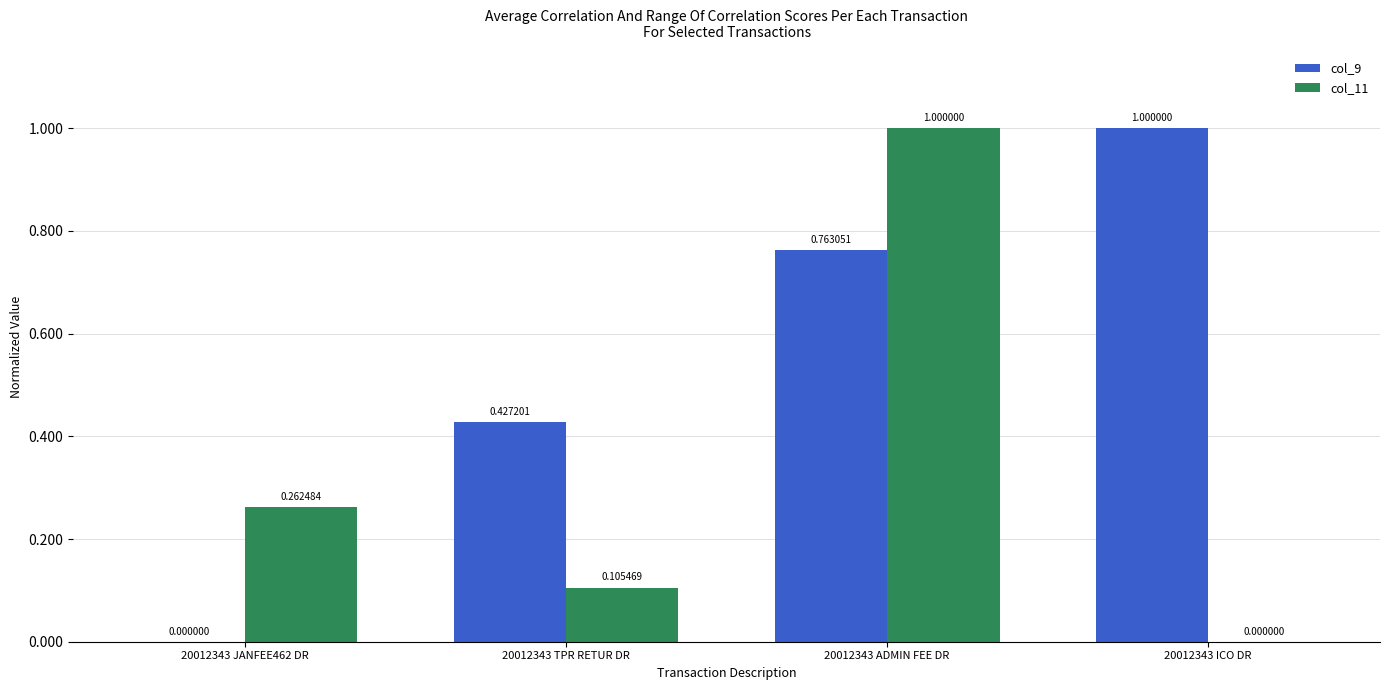

Is the value of col_9 at 20012343 TPR RETUR DR greater than the value of col_11 at 20012343 ADMIN FEE DR?

No